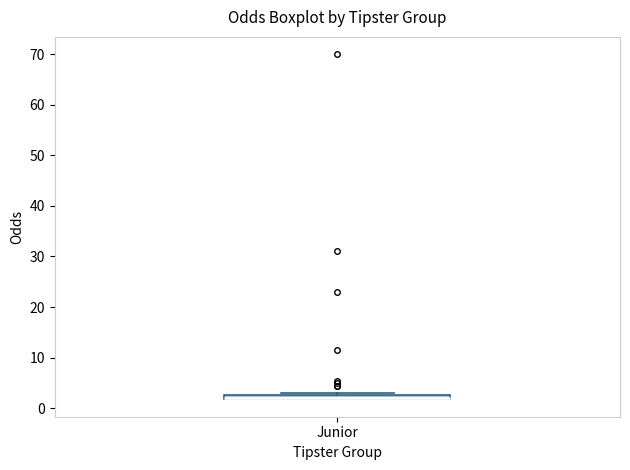

Where is the lower edge of the box for Junior on the y-axis? The values are not printed on the chart, so give them approximately, as read against the axis.

2